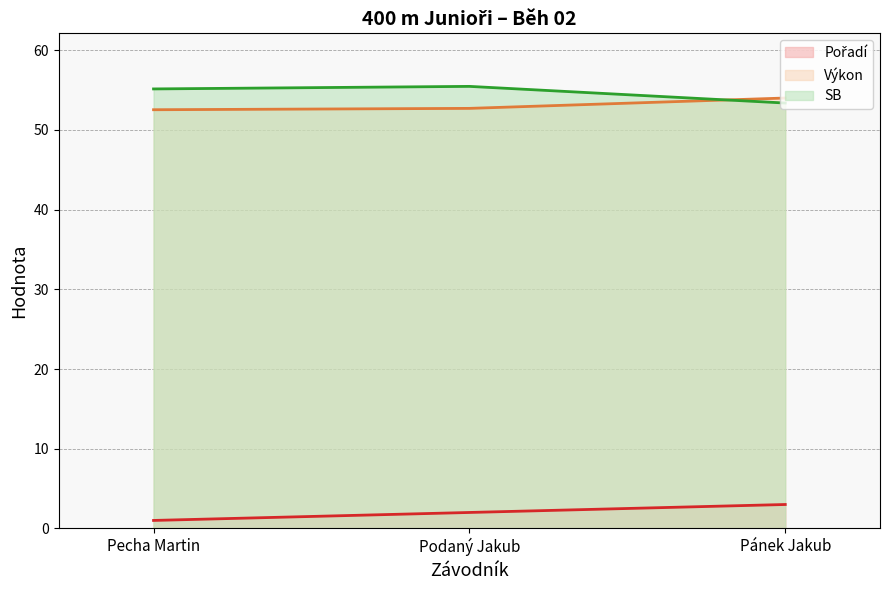

Reading left to right, list all the values displayed in this chart.

Pořadí (line): 1.0	2.0	3.0
Výkon (line): 52.5	52.7	54.0
SB (line): 55.1	55.5	53.4